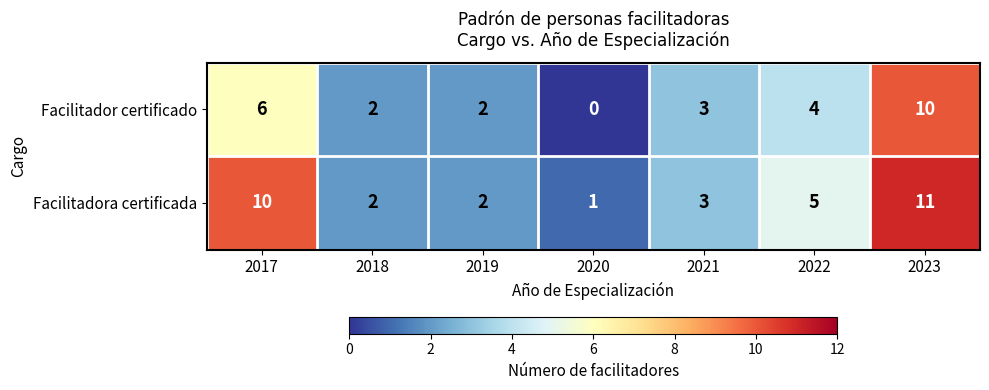

Between 2020 and 2021, which series saw the biggest shift?

Facilitador certificado